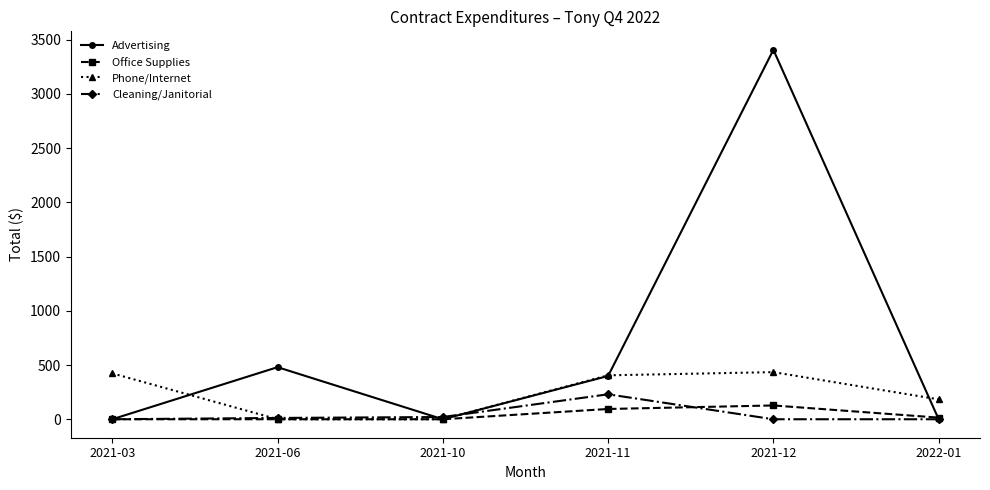

Which series has the largest total across all categories?

Advertising